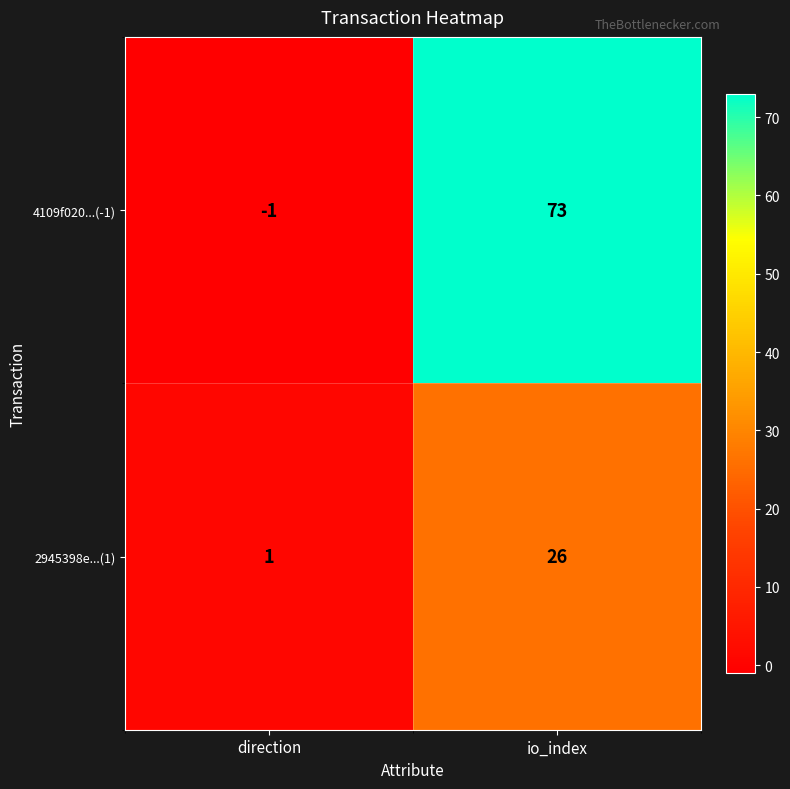

What is the difference between the maximum and minimum values in the 2945398e...(1) series?

25